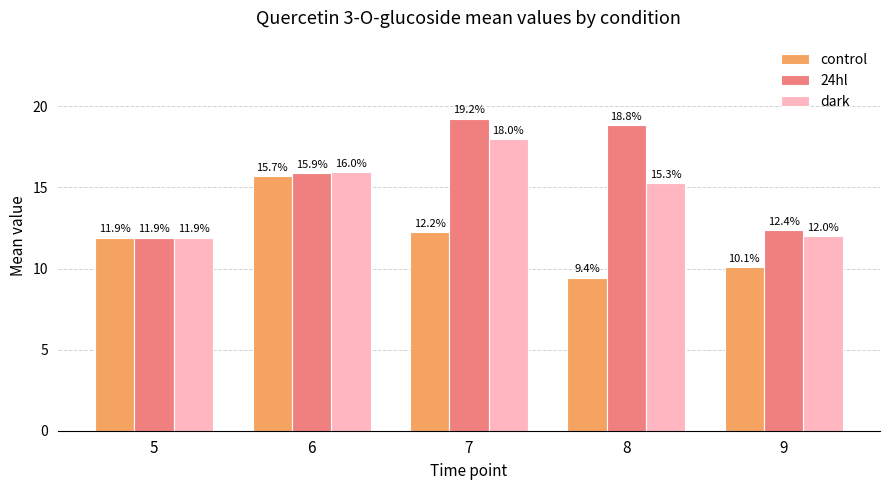

What is the value of the dark bar at the 4th from the left?

15.3